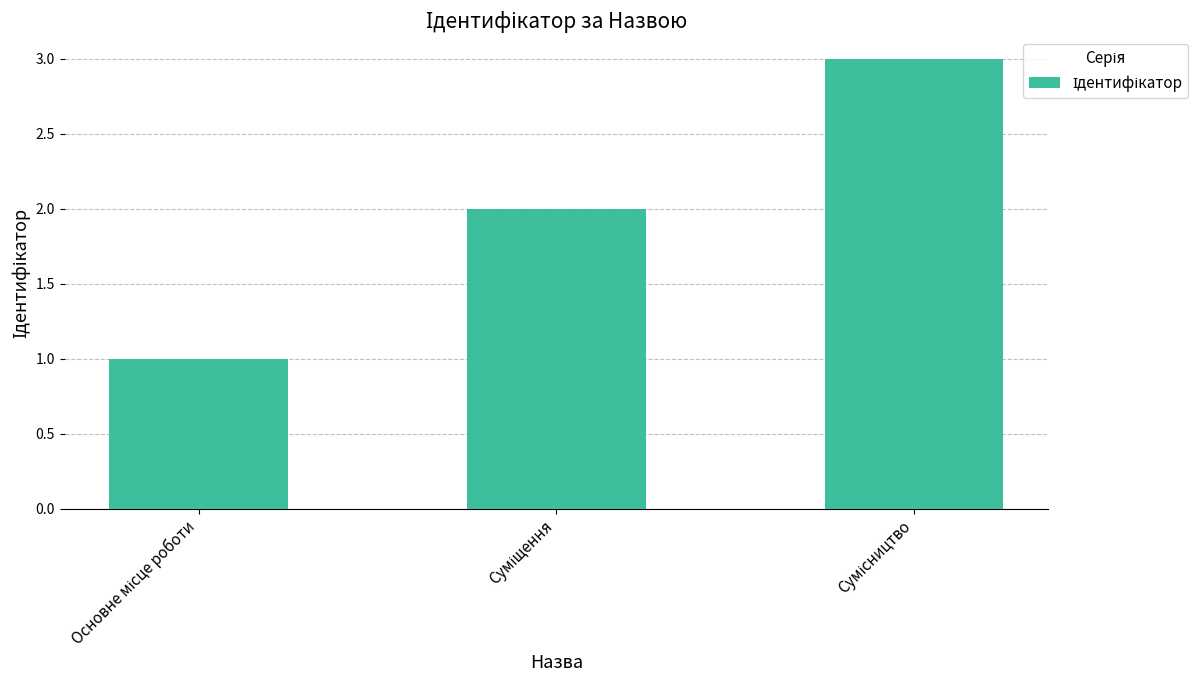

What is the greatest value displayed?

3